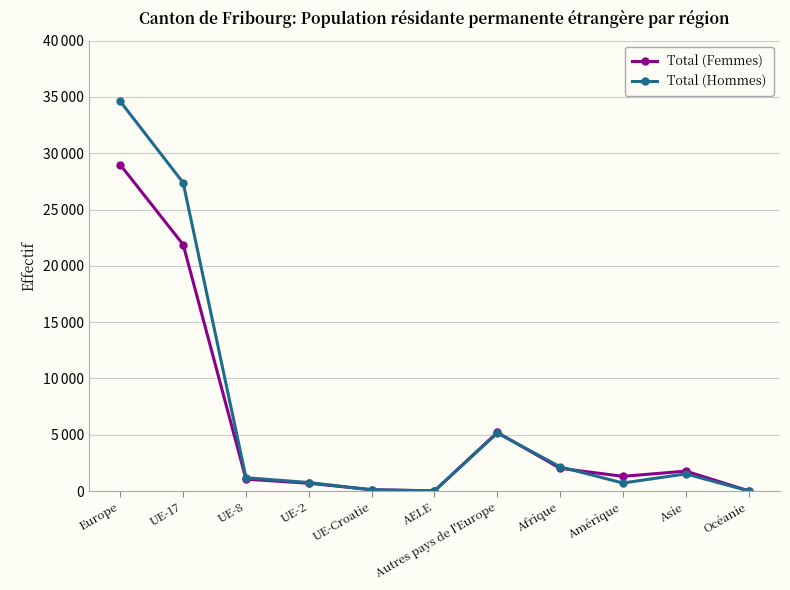

What are all the series names shown in the legend?

Total (Femmes), Total (Hommes)